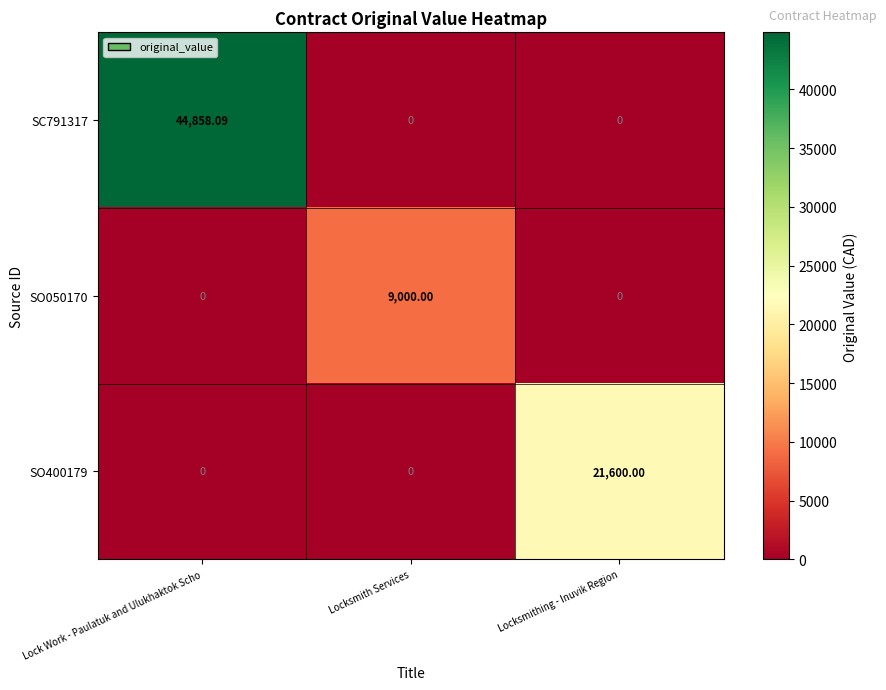

What is the total value across all series at Locksmith Services?

9000.0